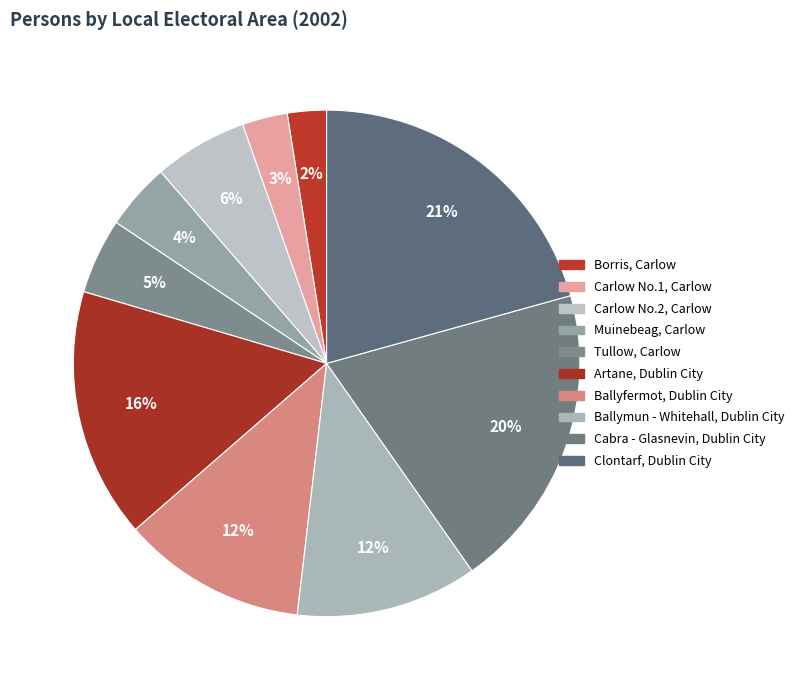

Is Ballyfermot, Dublin City the majority of the pie?

No